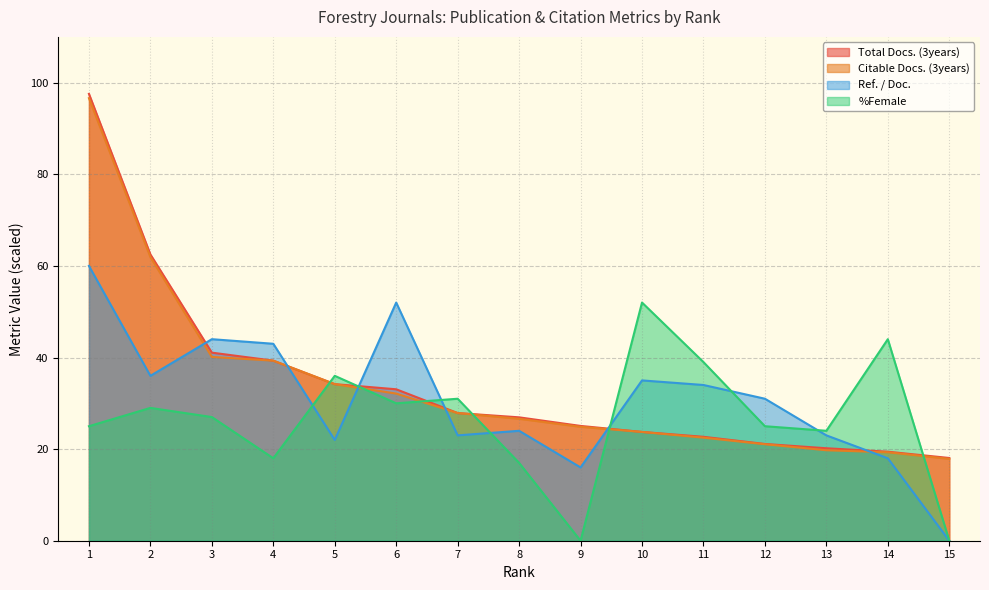

List the labels in order of Total Docs. (3years) value, largest first.

1, 2, 3, 4, 5, 6, 7, 8, 9, 10, 11, 12, 13, 14, 15